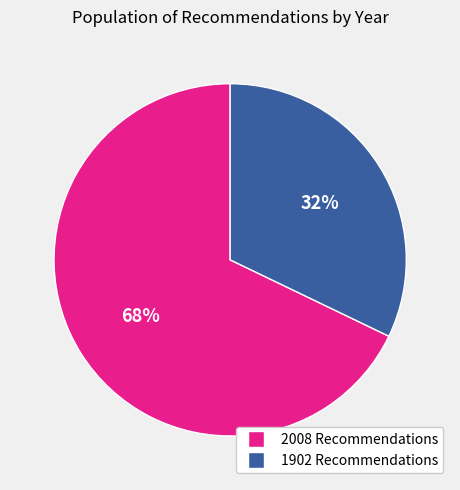

Do 1902 Recommendations and 2008 Recommendations together represent more than half of the pie?

Yes